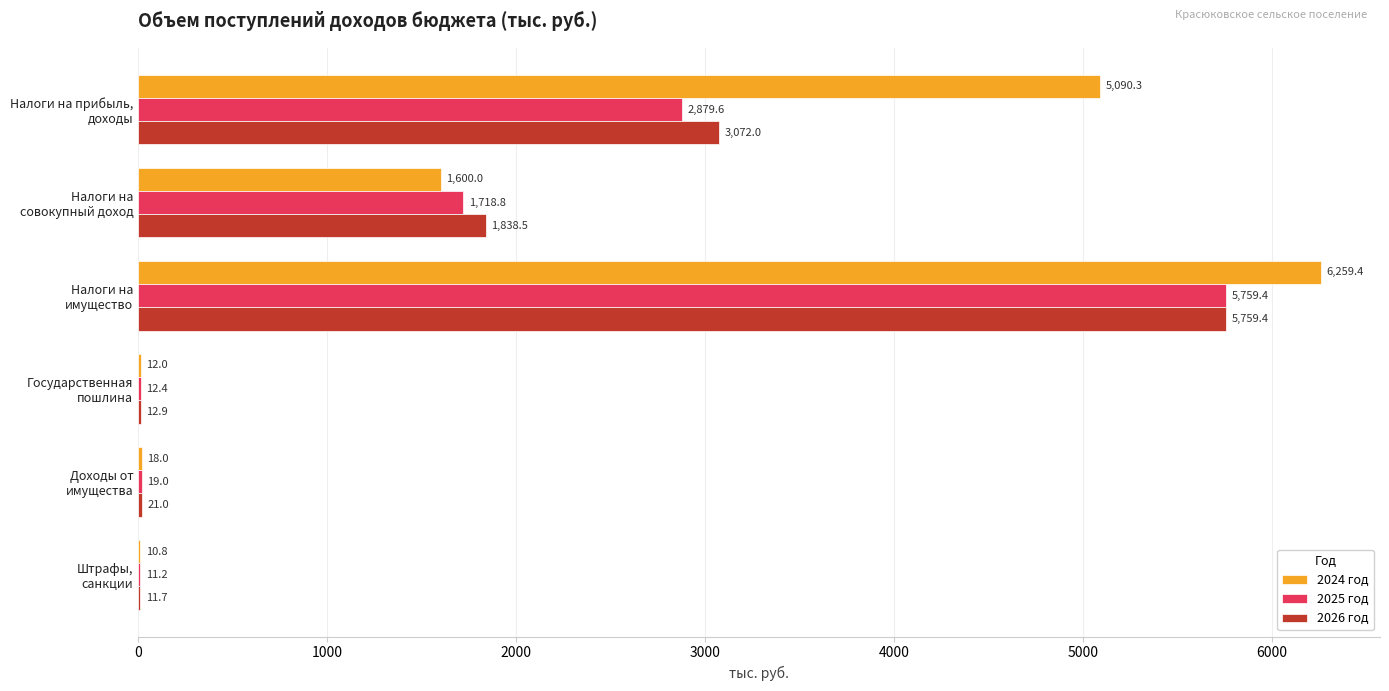

Which category has the highest value across all series?

Налоги на
имущество